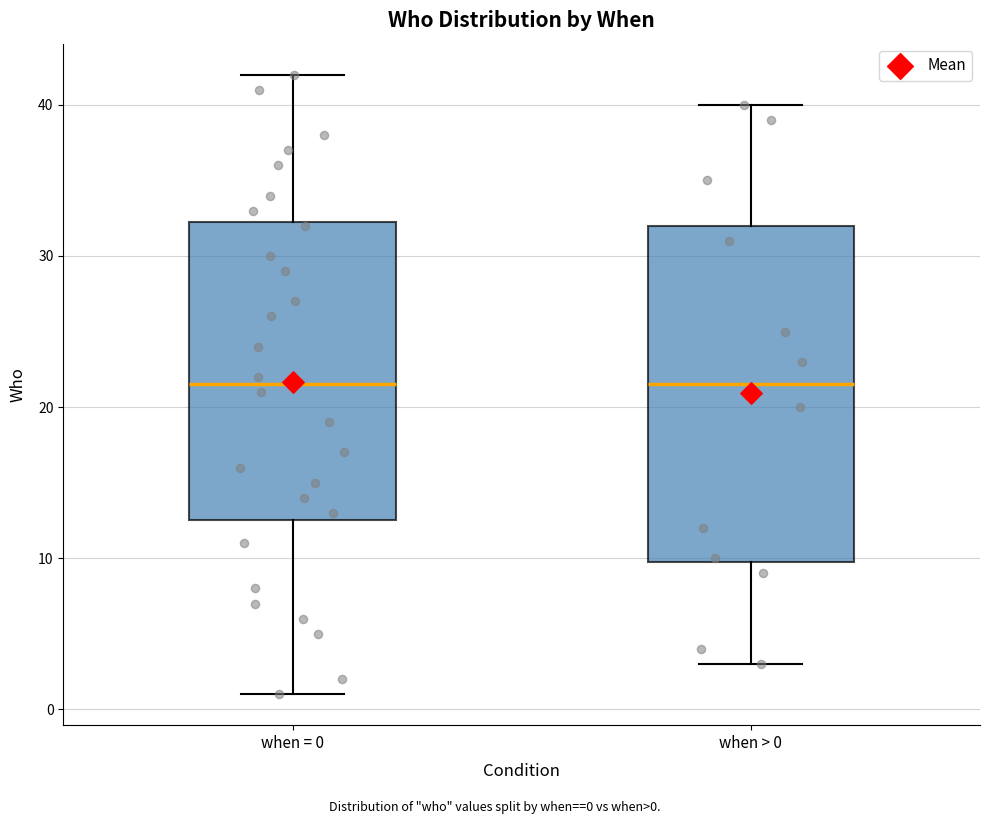

Reading left to right, transcribe this box plot: for each box, give where its median line is, the range the box spans, and where its two whiskers end, as read against the y-axis. The values are not printed on the chart, so give them approximately, as read against the axis.

when = 0: median 22, box 13 to 32, whiskers 1 to 42
when > 0: median 22, box 10 to 32, whiskers 3 to 40